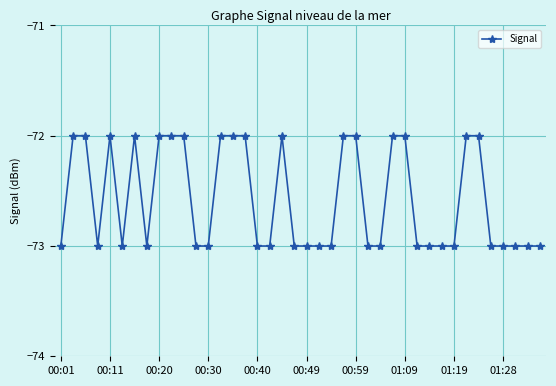

True or false: the data has more than 1 interior local peaks.

True